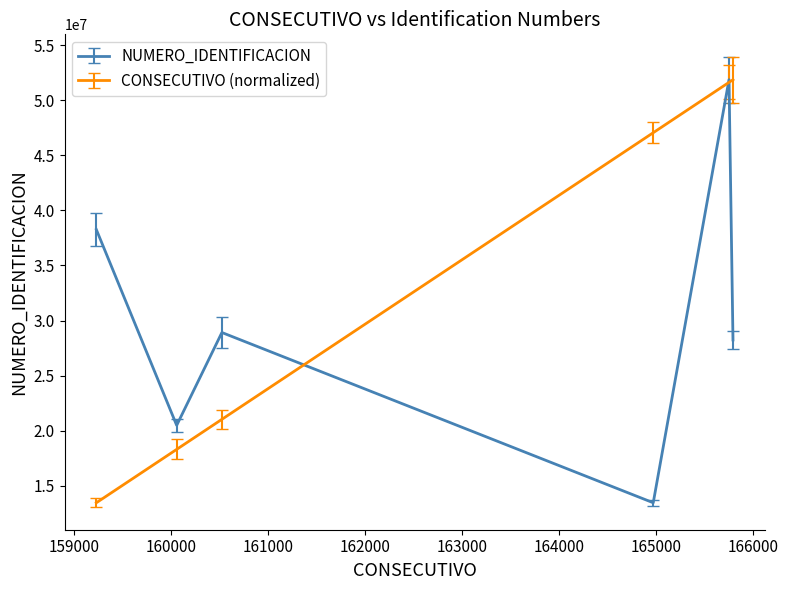

List the series in order of their overall mean, highest first.

CONSECUTIVO (normalized), NUMERO_IDENTIFICACION